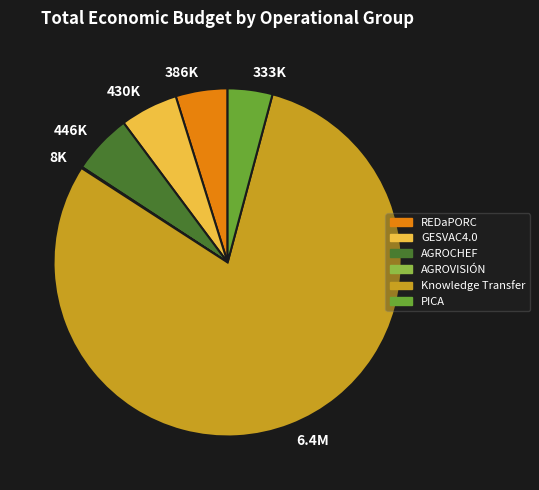

Is the sum of 333K and 430K greater than half?

No